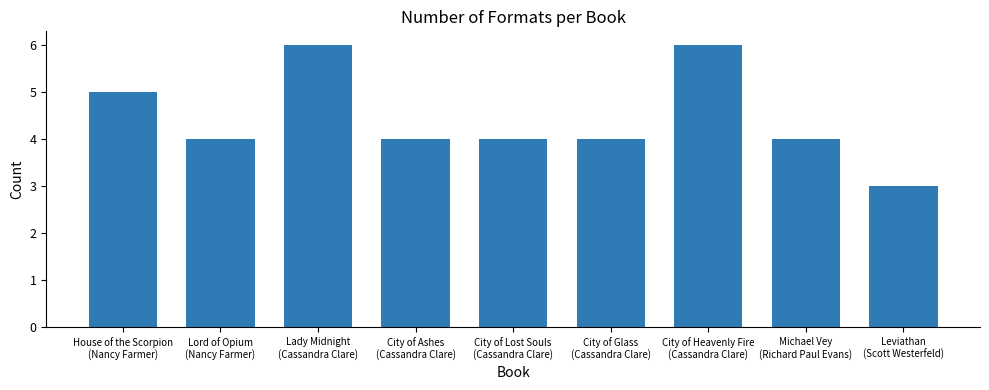

Which category has the lowest value across all series?

Leviathan
(Scott Westerfeld)